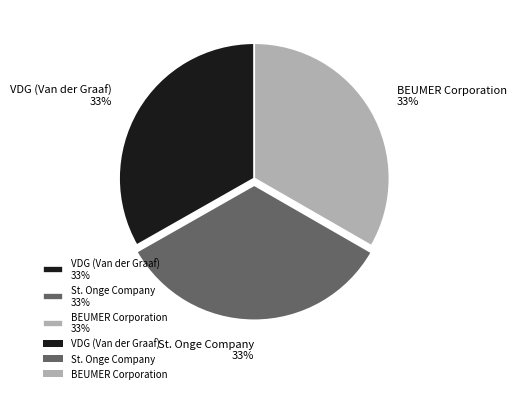

To the nearest percent, what portion does VDG (Van der Graaf) represent?

33%